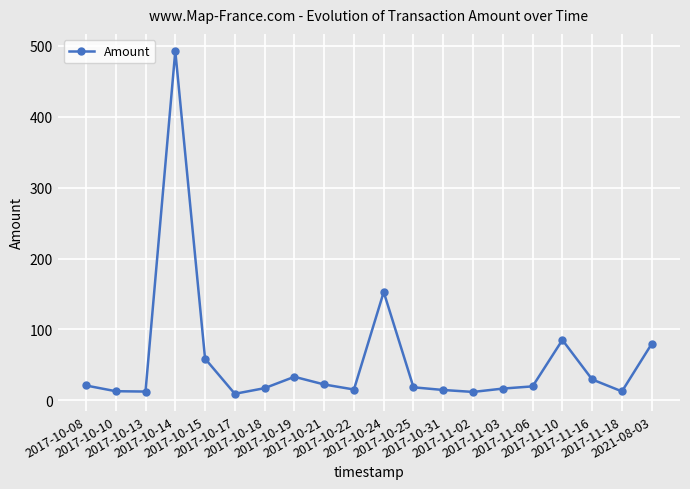

What is the ratio of the value at 2017-10-15 to the value at 2017-10-19?

1.8